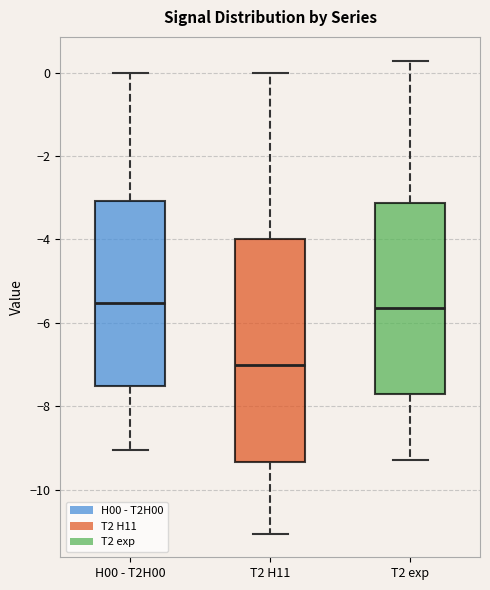

Reading left to right, read every box against the y-axis: the position of its median line, the range the box covers, and the ends of its whiskers. The values are not printed on the chart, so give them approximately, as read against the axis.

H00 - T2H00: median -5.6, box -7.6 to -3.0, whiskers -9.0 to 0.0
T2 H11: median -7.0, box -9.4 to -4.0, whiskers -11.0 to 0.0
T2 exp: median -5.6, box -7.8 to -3.2, whiskers -9.2 to 0.2